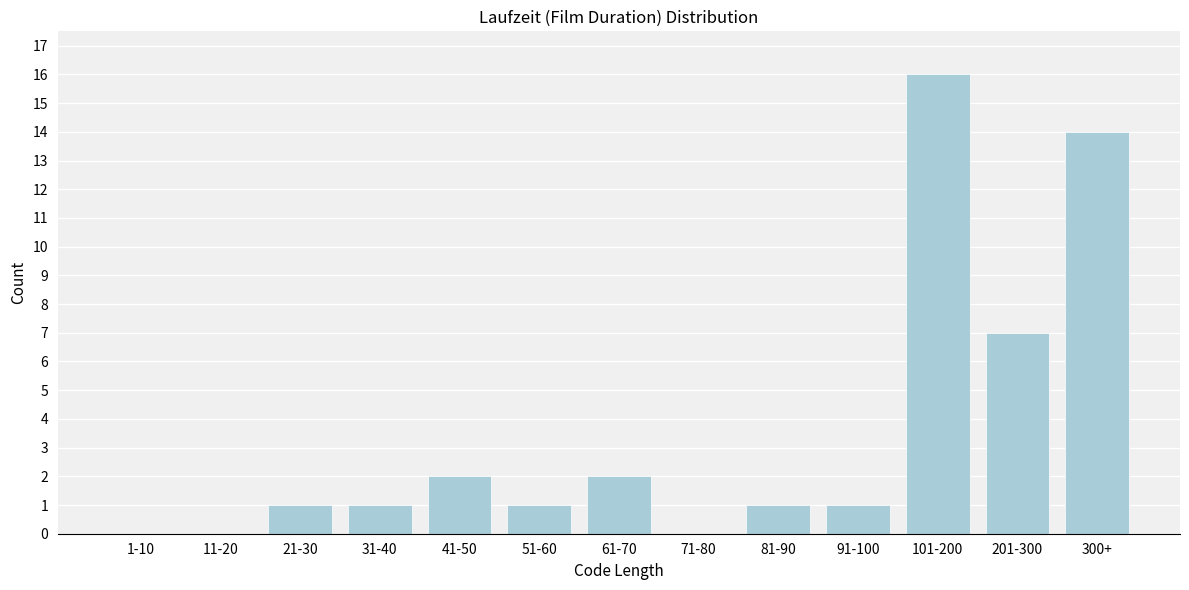

Reading left to right, transcribe all the data shown in this chart.

1-10=0	11-20=0	21-30=1	31-40=1	41-50=2	51-60=1	61-70=2	71-80=0	81-90=1	91-100=1	101-200=16	201-300=7	300+=14